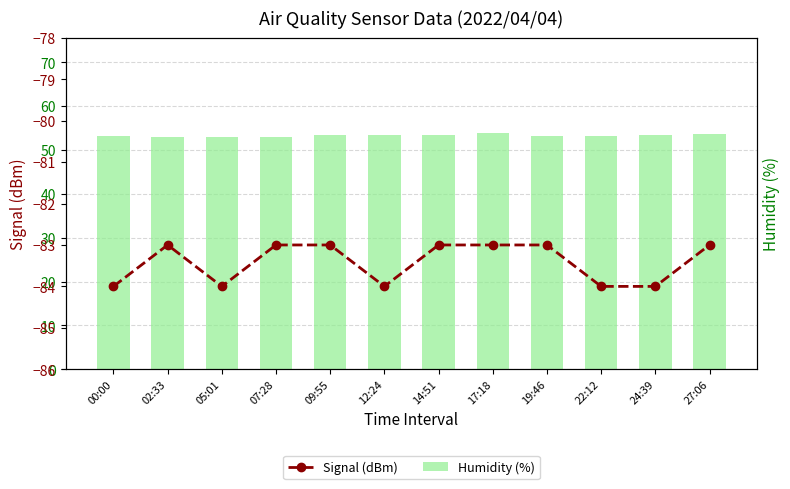

How many distinct data groups are displayed?

2